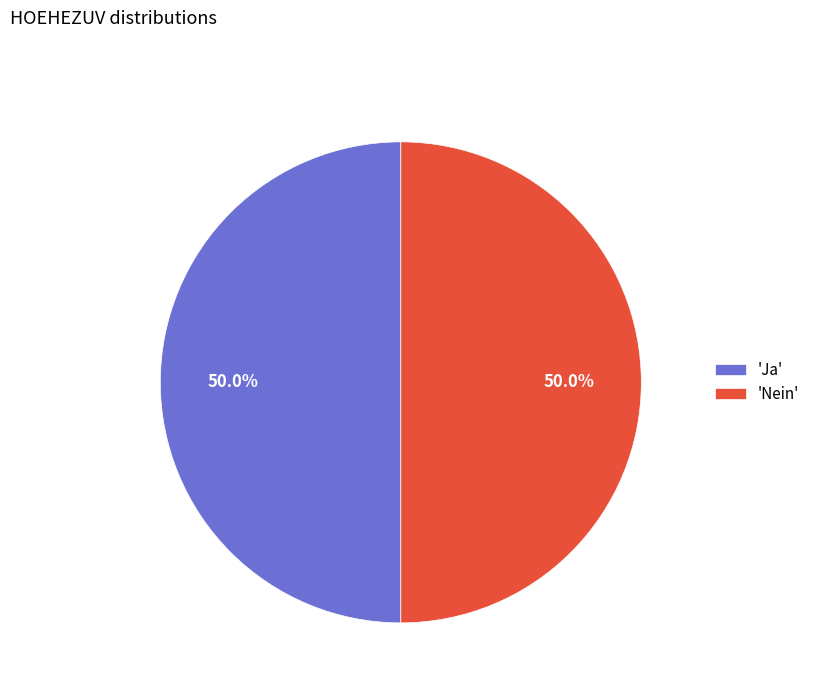

How many segments does this pie chart have?

2